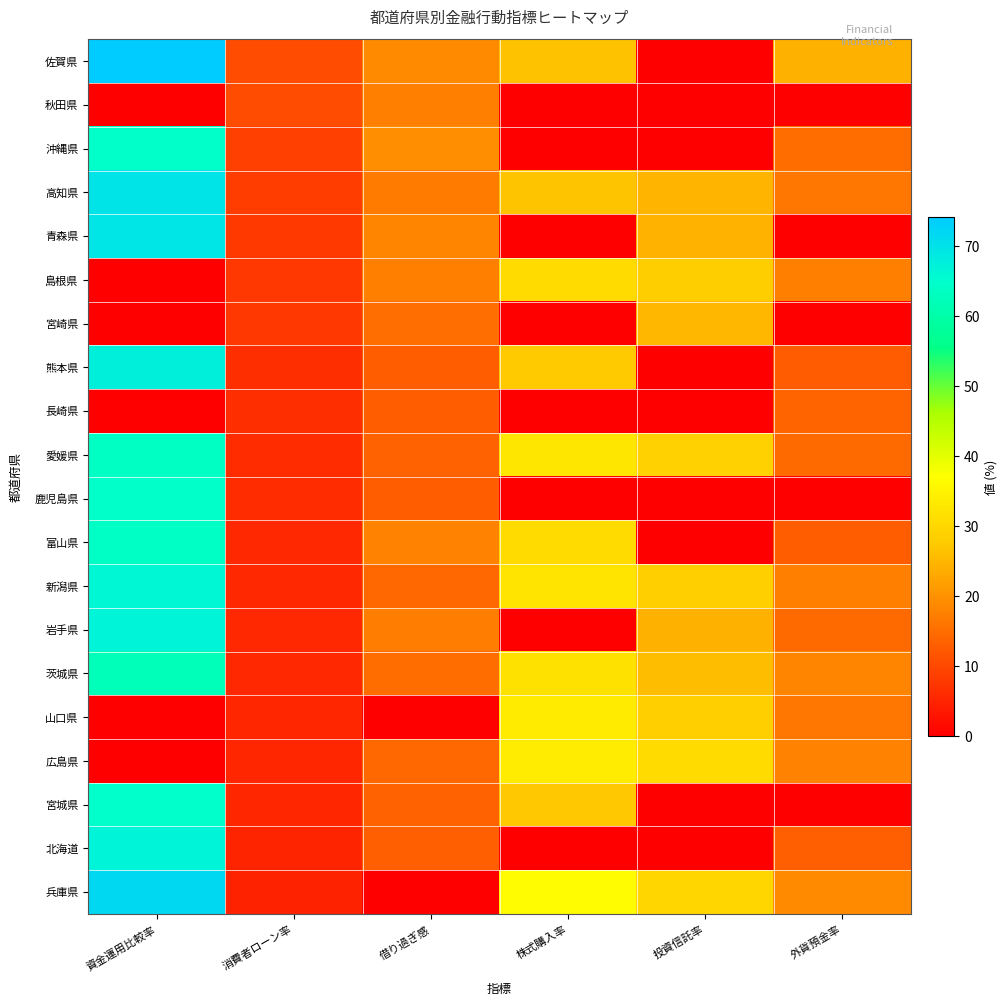

What is the greatest value displayed?

74.2